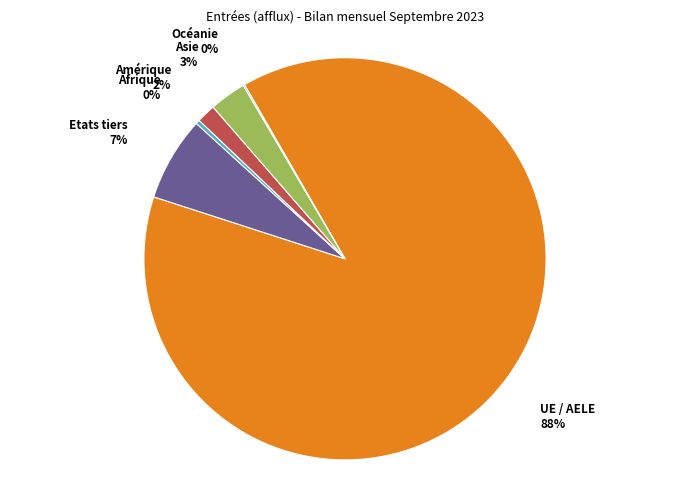

To the nearest percent, what is the average slice percentage?

17%